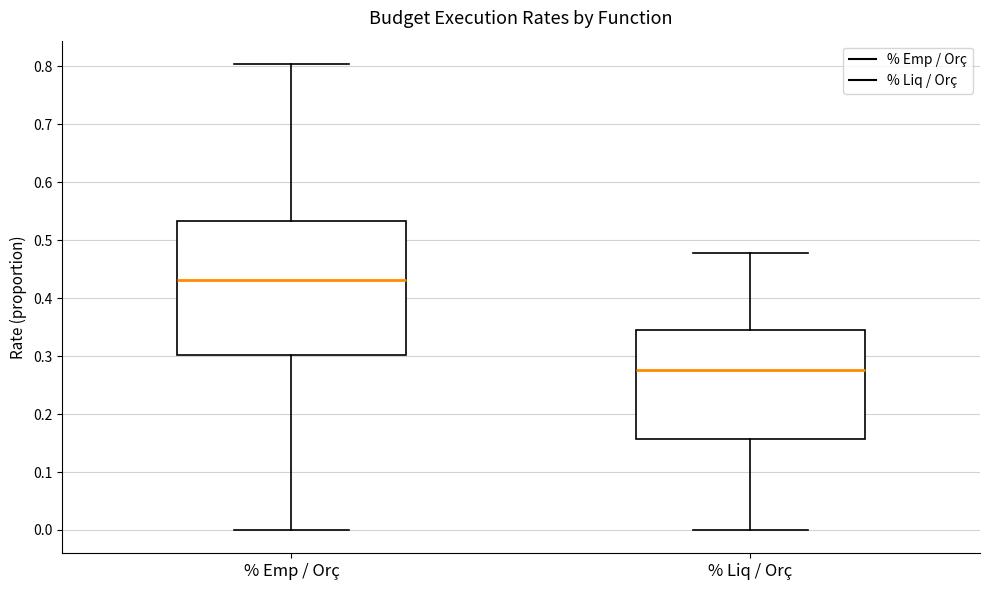

Where is the upper edge of the box for % Emp / Orç on the y-axis? The values are not printed on the chart, so give them approximately, as read against the axis.

0.53